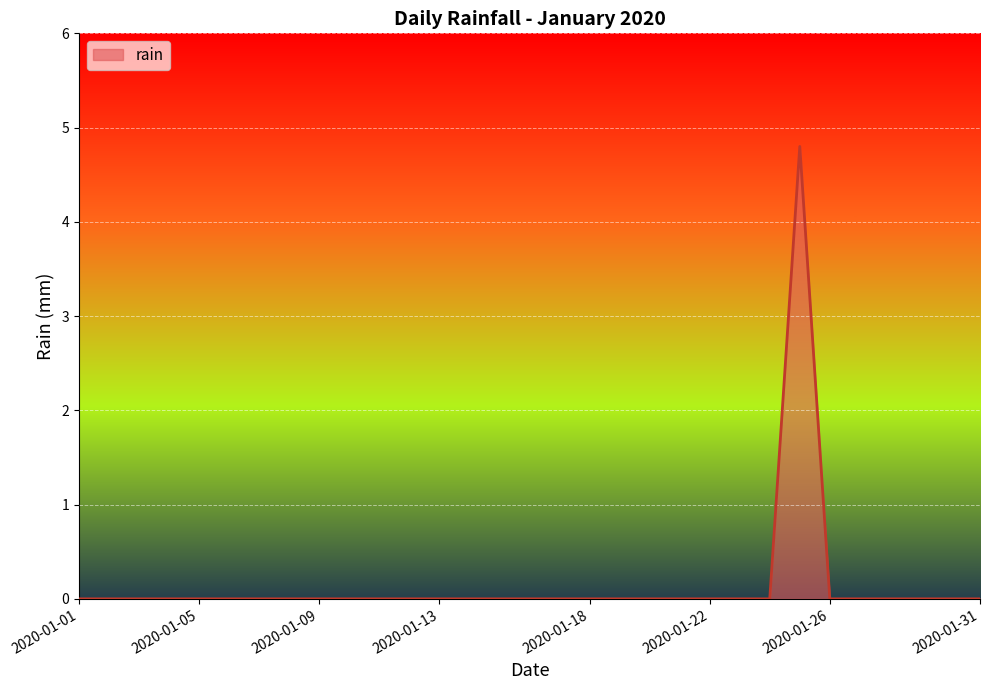

What is the maximum value shown in the chart?

4.8